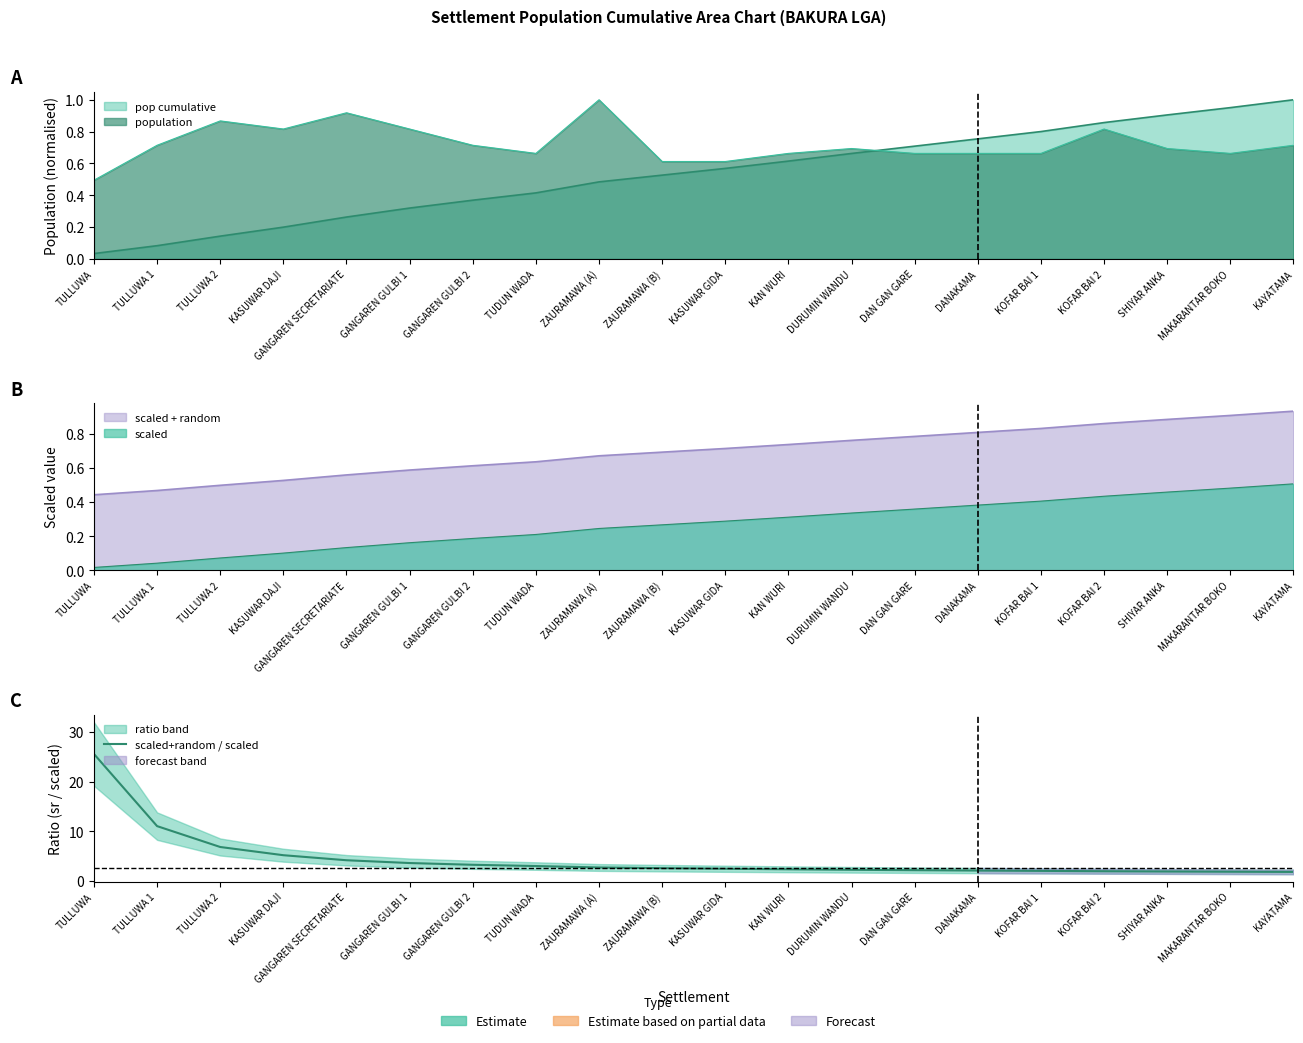

How many values are below 2?

4